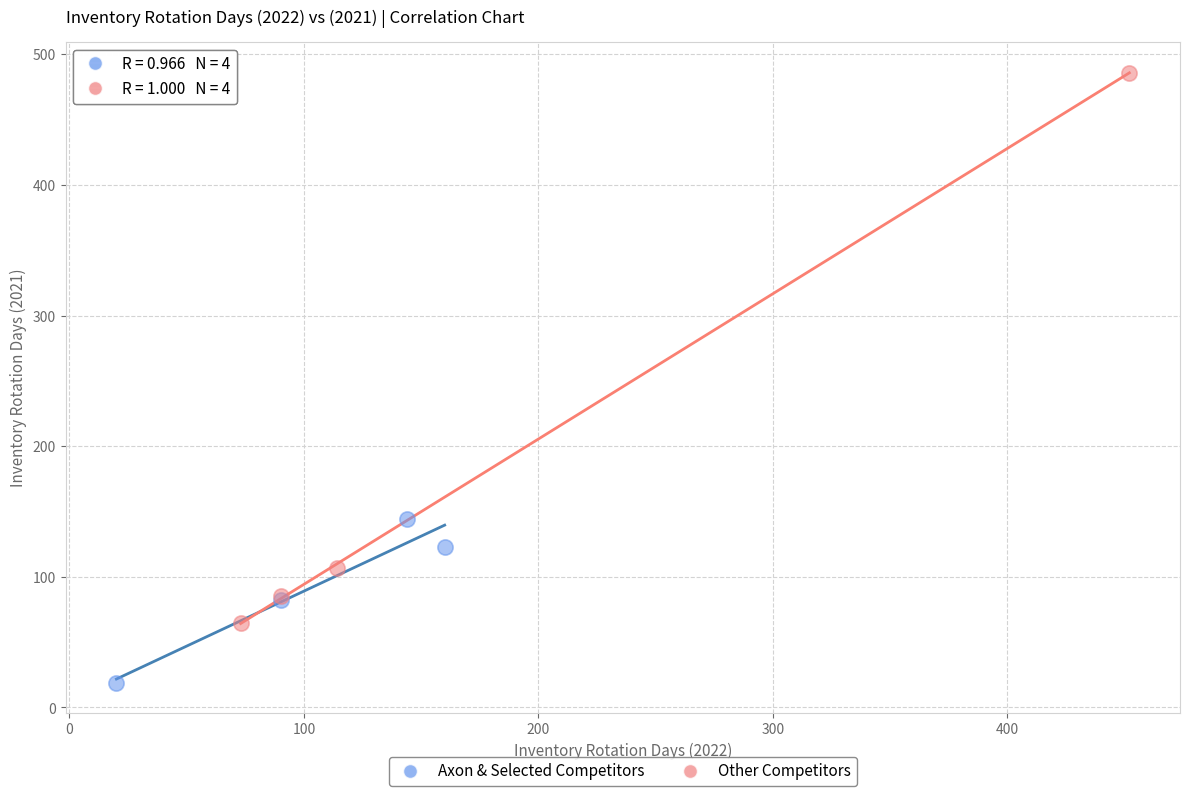

Which series contains the highest Y value?

Other Competitors